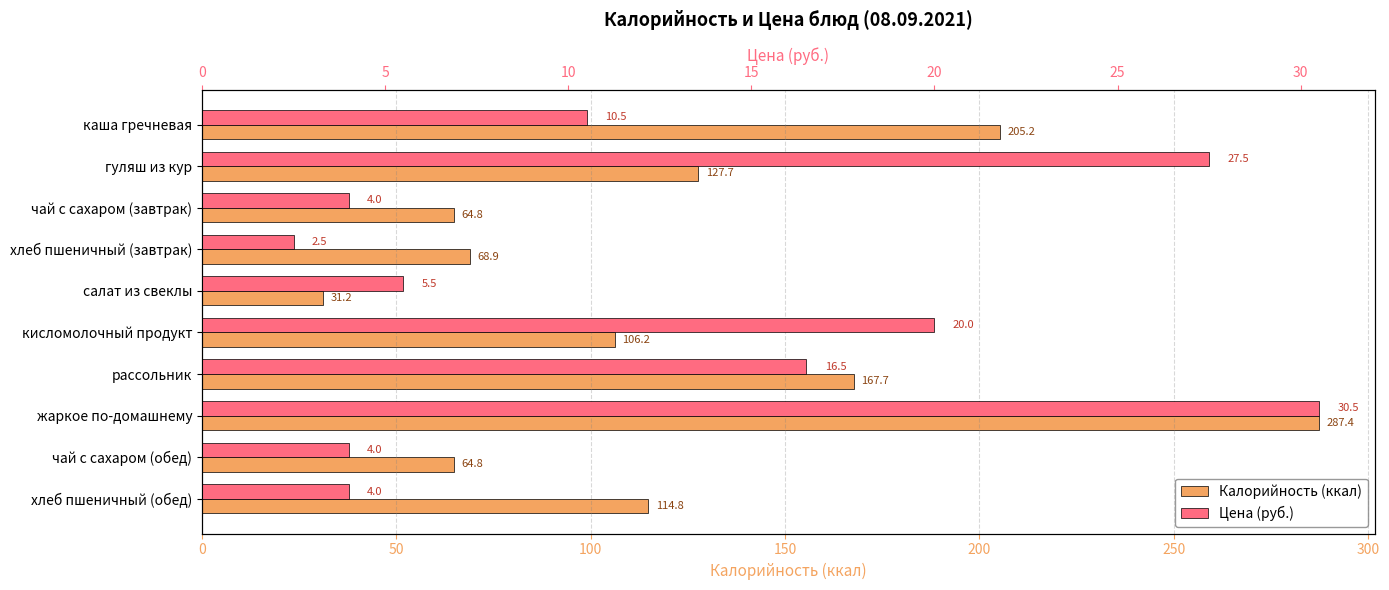

The value of Цена (руб.) at рассольник is 8.4. True or false?

False